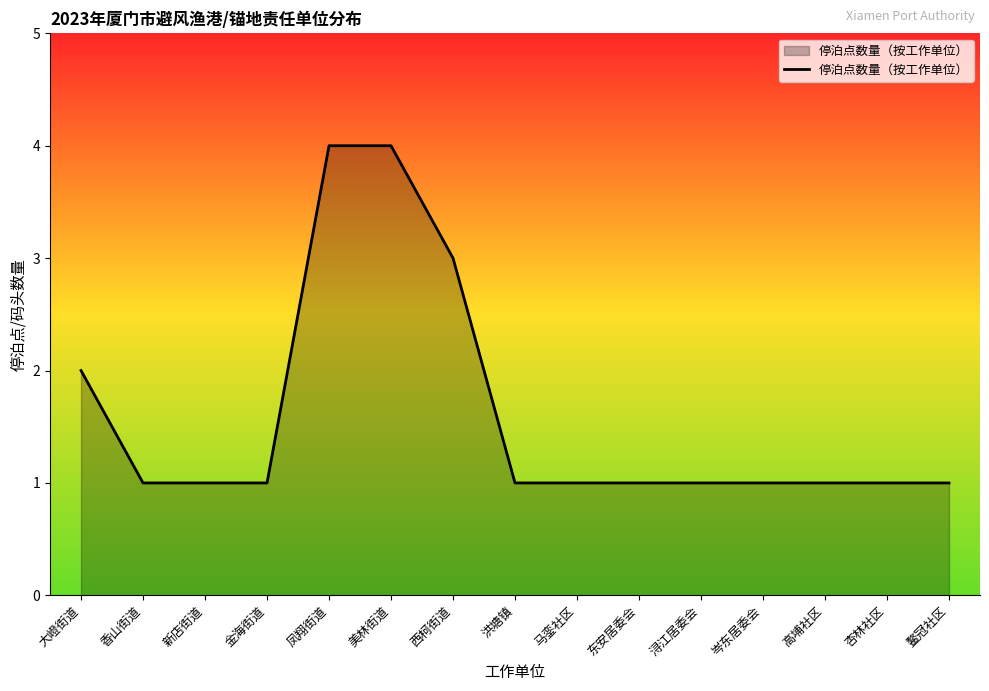

What is the change in value from 凤翔街道 to 浔江居委会?

-3